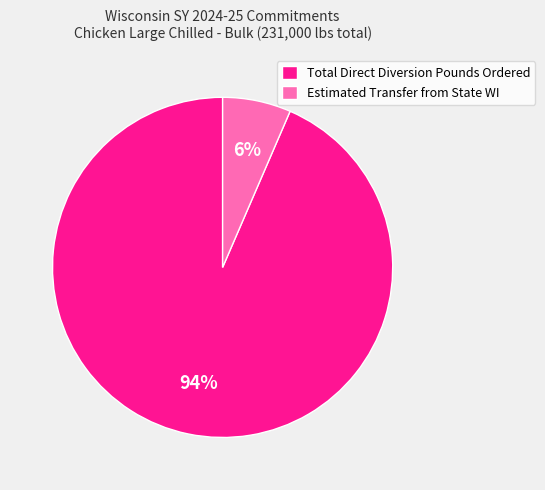

To the nearest percent, what percentage of the pie is Total Direct Diversion Pounds Ordered?

94%